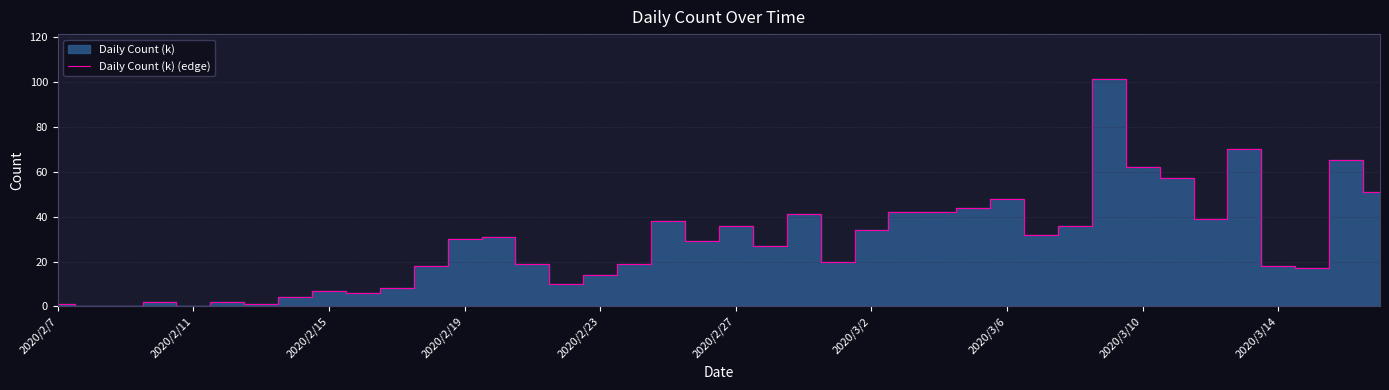

Is it true that Daily Count (k) (edge) equals 8 at 2020/2/23?

False